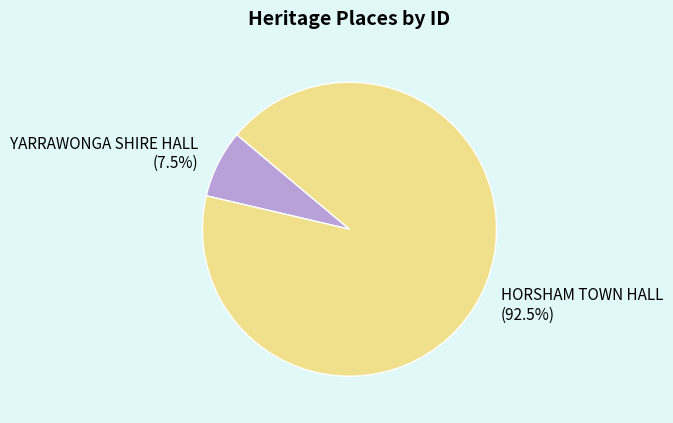

To the nearest percent, what is the average slice percentage?

50%